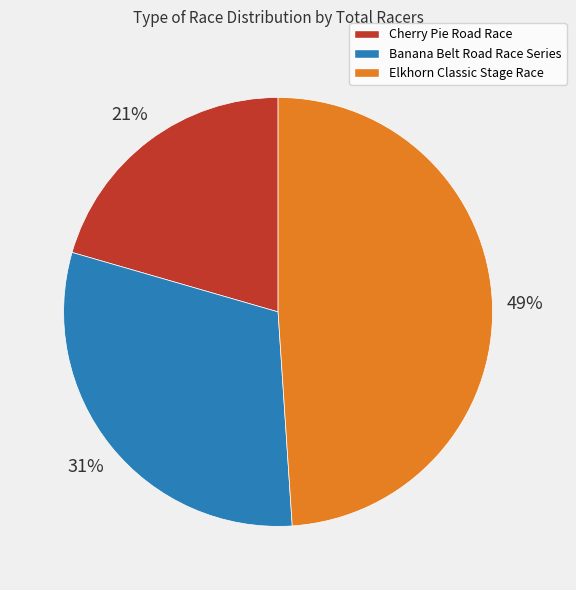

Does Elkhorn Classic Stage Race represent more than half of the total?

No